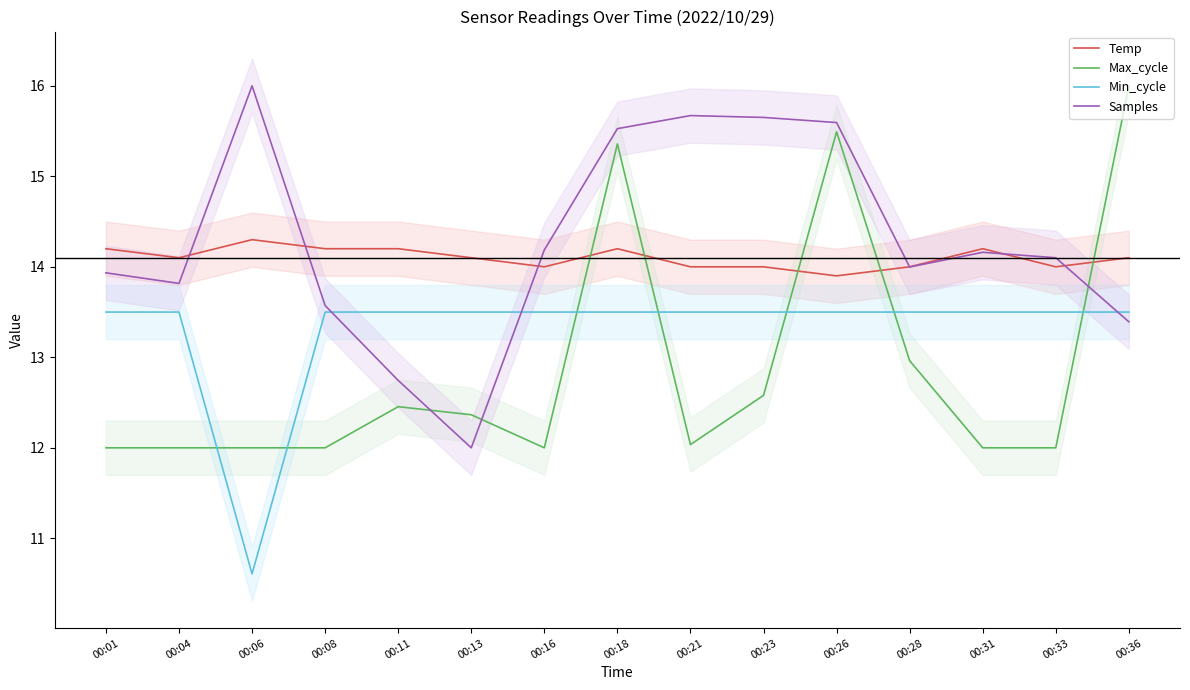

How many distinct data groups are displayed?

4